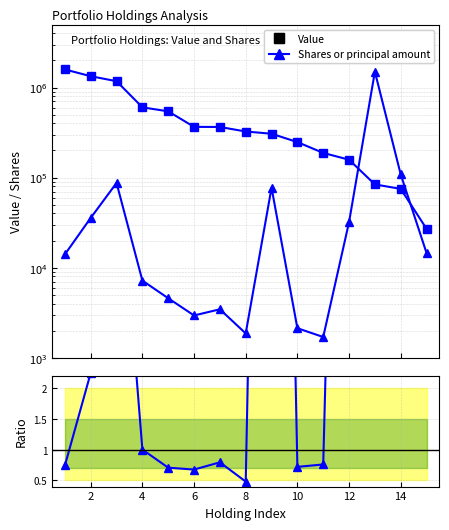

Rank the series by their maximum value, from lowest to highest.

Ratio to Value, Shares or principal amount, Value